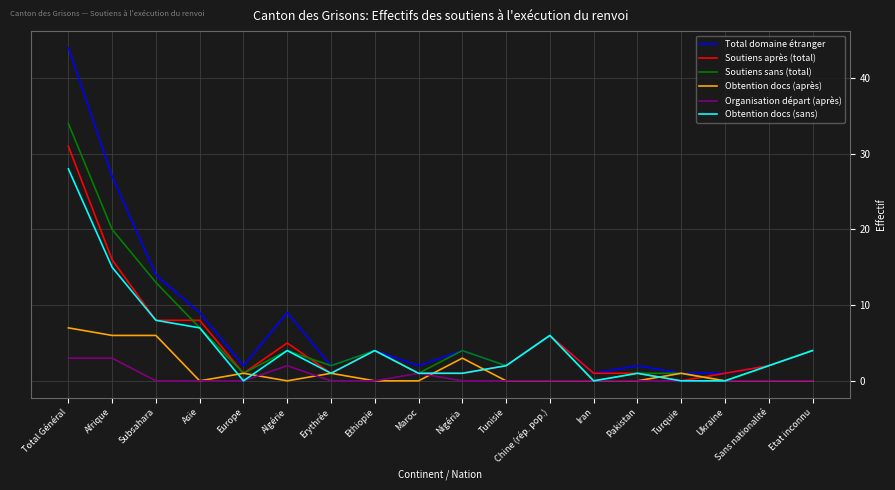

What position from the left is Nigéria?

10